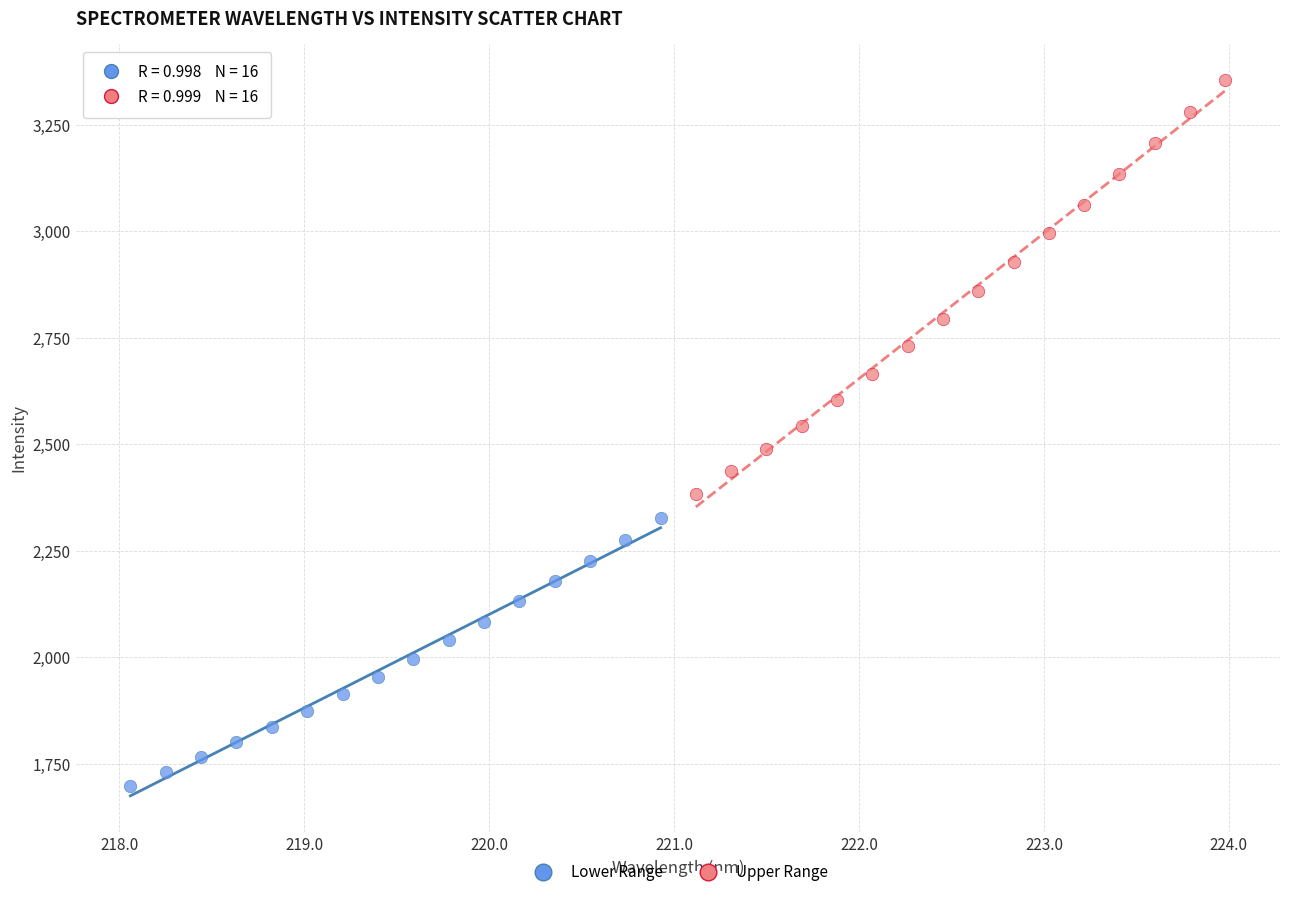

Which series contains the highest Y value?

Upper Range